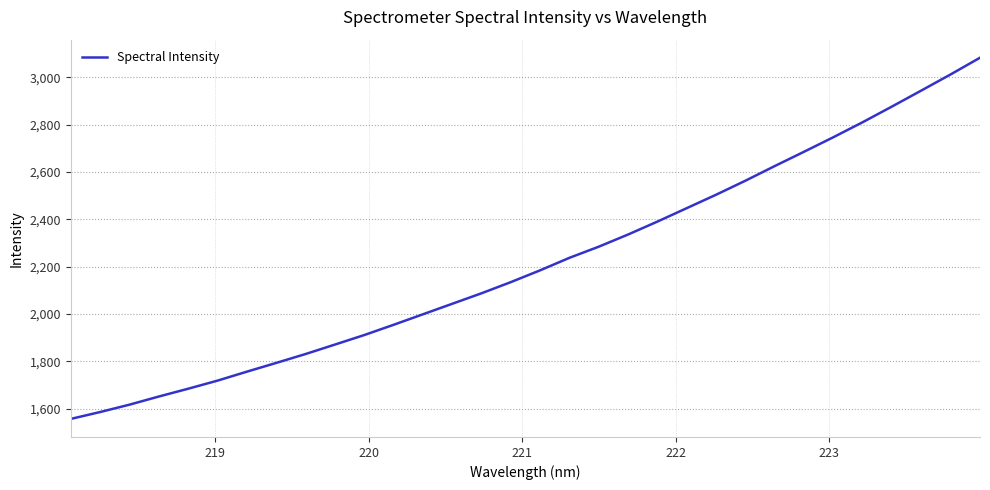

Reading left to right, what are all the values shown in this chart?

1556.9	1585.9	1617.1	1651.5	1684.4	1718.7	1756.6	1793.5	1831.1	1871.1	1911.3	1954.7	1999.0	2043.5	2087.9	2135.1	2185.1	2237.9	2284.9	2336.4	2391.1	2447.8	2504.4	2563.7	2625.5	2686.0	2747.3	2810.8	2877.0	2944.5	3012.6	3082.9